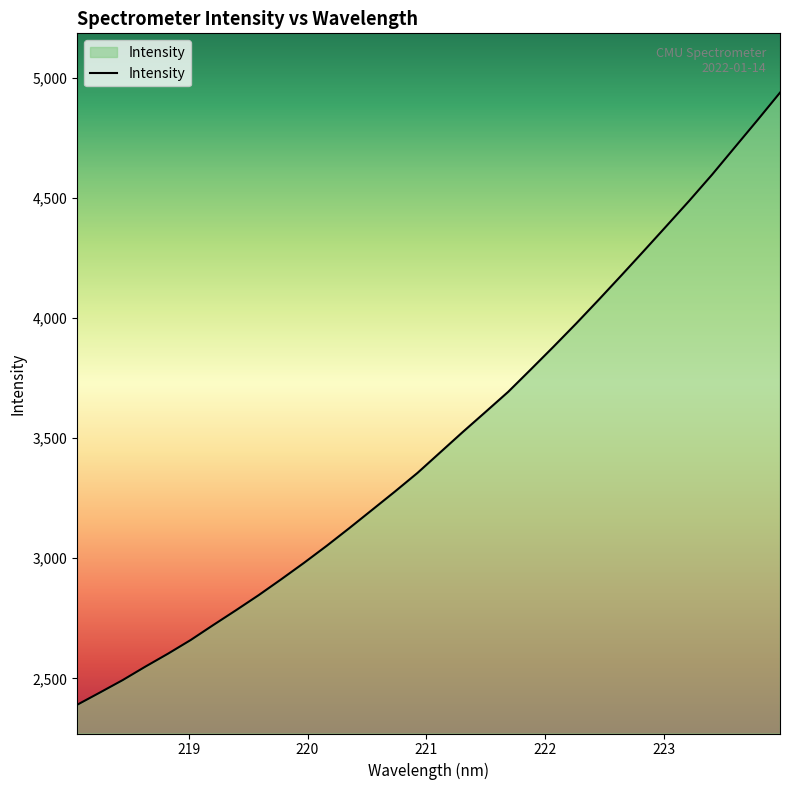

What is the maximum value shown in the chart?

4937.3